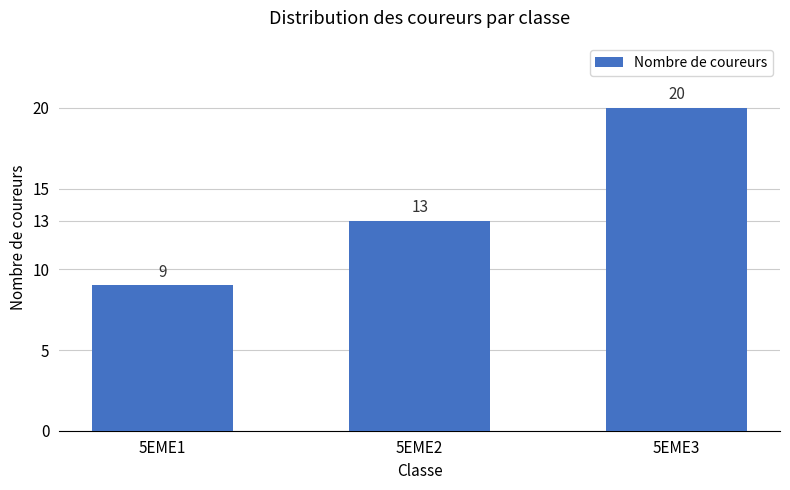

What is the value of the 1st bar from the left?

9